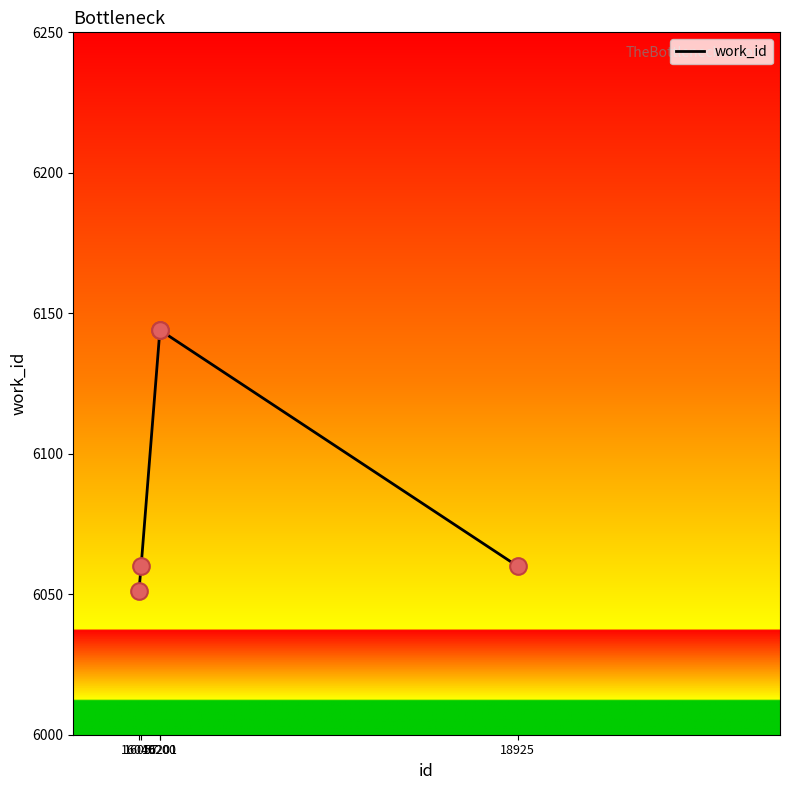

What is the maximum value shown in the chart?

6144